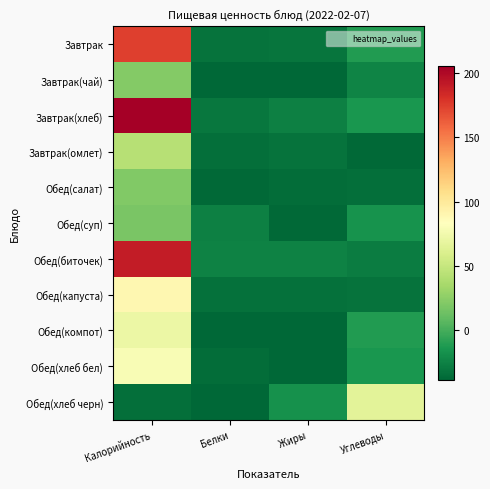

Which has a higher value, Углеводы or Белки?

Углеводы